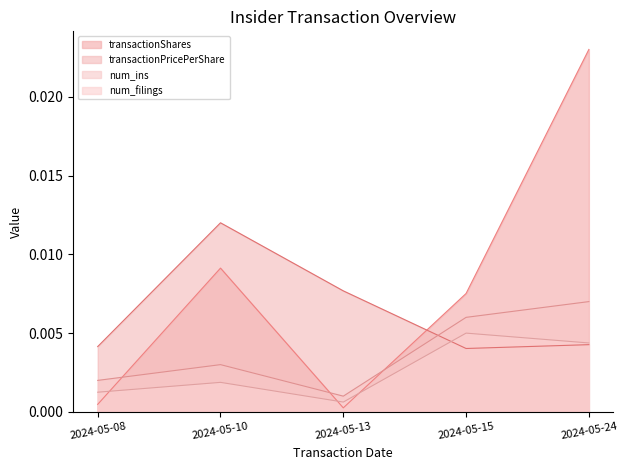

Between which two adjacent categories do transactionPricePerShare and num_filings first intersect?

2024-05-13 and 2024-05-15